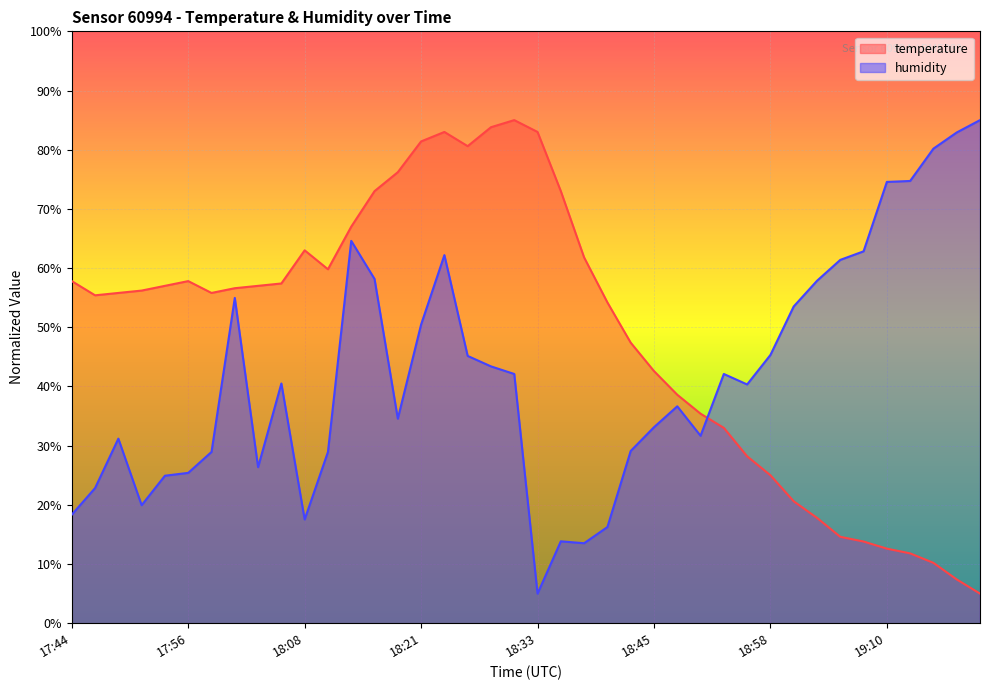

The humidity series shows 50.5 at 18:21. True or false?

True